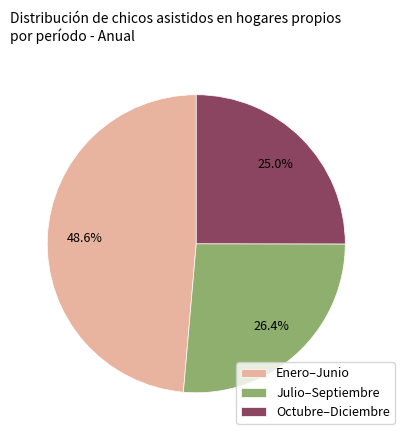

How much of the chart is everything except Julio–Septiembre?

73.6%